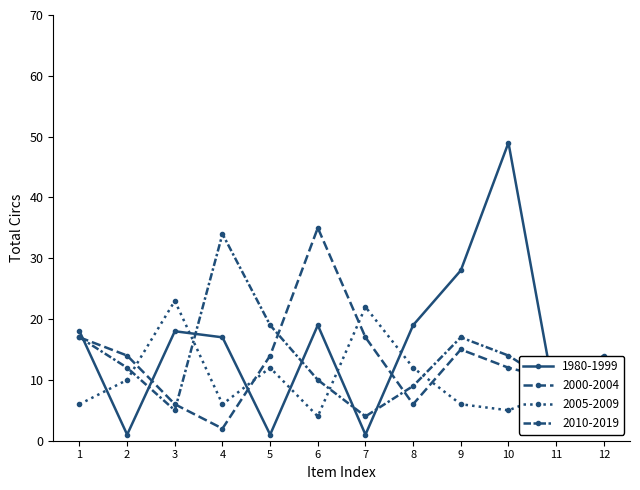

What is the maximum value shown in the chart?

49